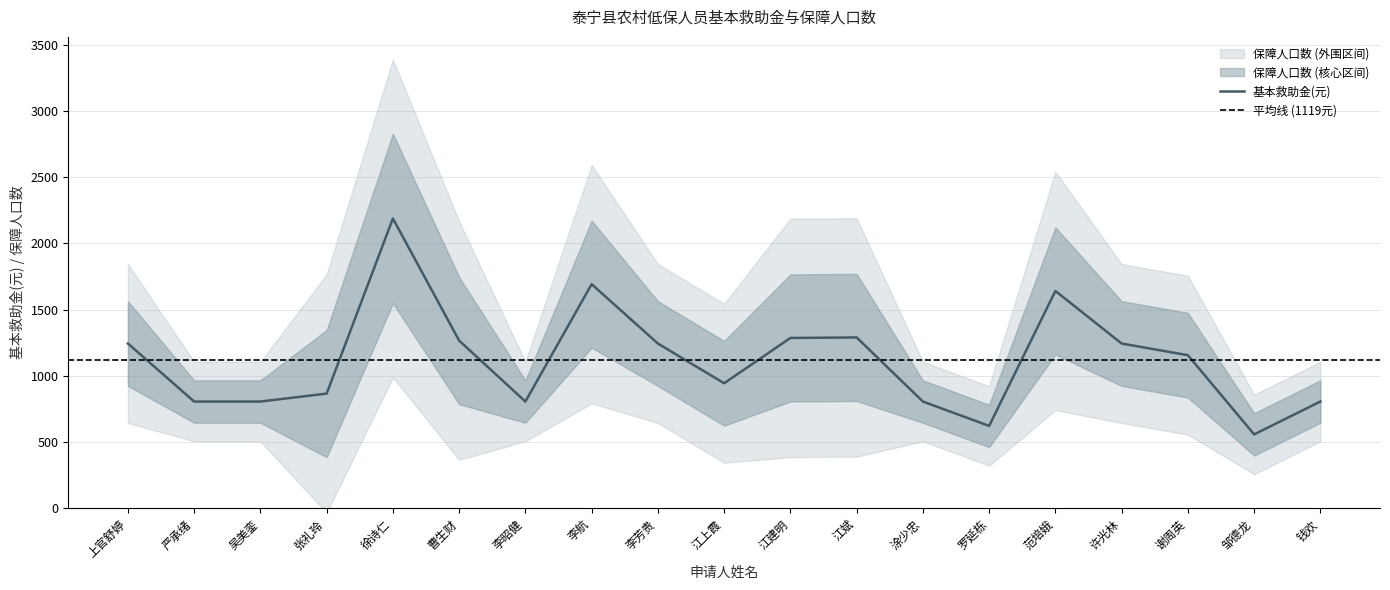

Reading right to left, list all the values displayed in this chart.

钱欢=806	邹德龙=558	谢周英=1156	许光林=1244	范培娥=1641	罗延栋=622	涂少忠=806	江斌=1290	江建明=1286	江上霞=944	李芳贵=1244	李航=1692	李昭健=806	曹生财=1266	徐诗仁=2188	张礼玲=866	吴美銮=806	严承绪=806	上官舒婷=1244